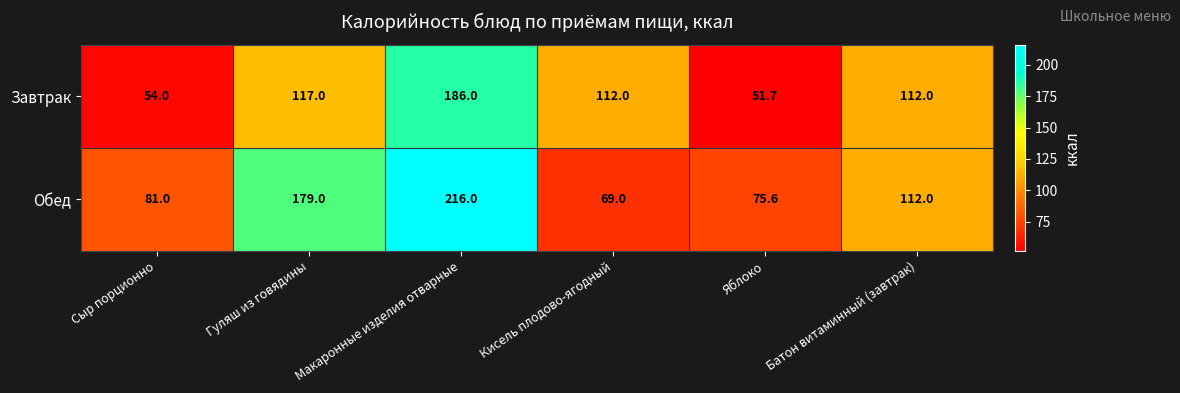

At which category does the chart reach its minimum across all series?

Яблоко